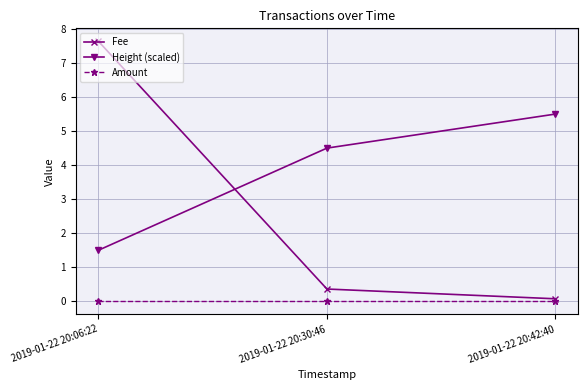

What is the label of the 2nd point from the left?

2019-01-22 20:30:46